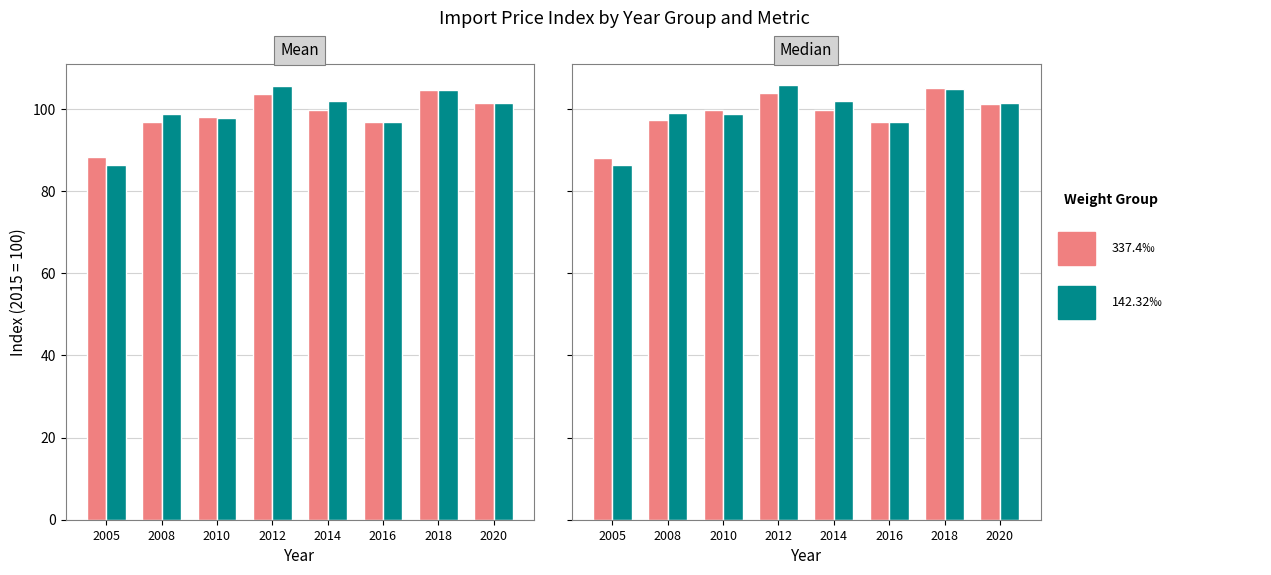

Is it true that Group 1 (weight 337.4‰) equals 88.0 at 2005?

True